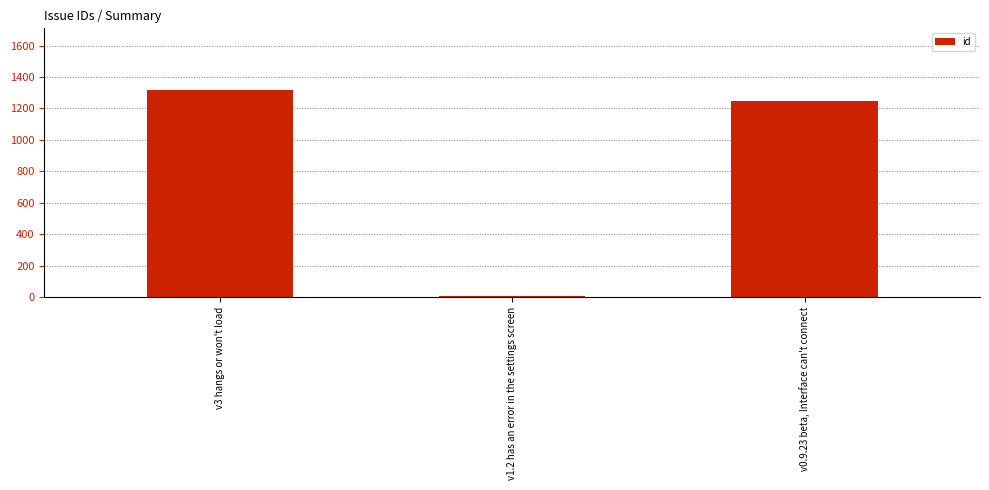

Where does the data first go above 1244?

v3 hangs or won't load